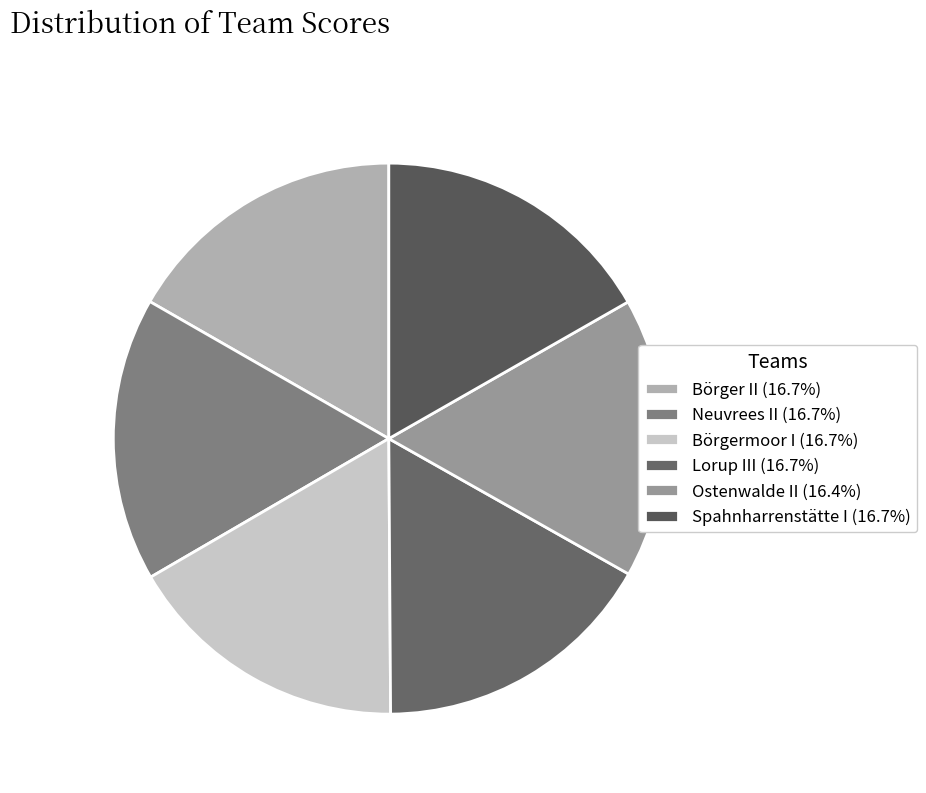

Count the number of slices in the pie.

6